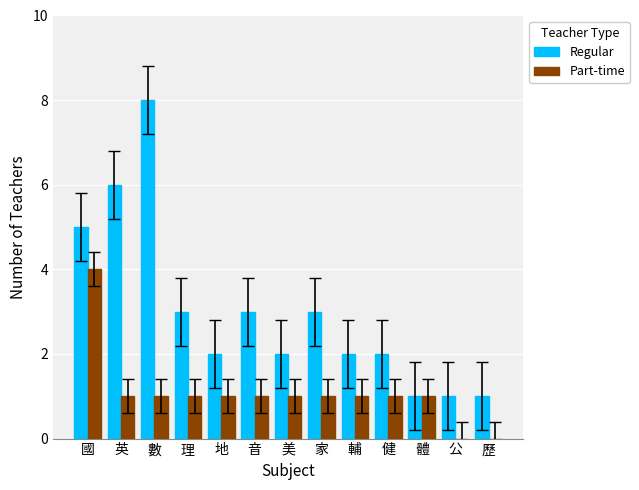

What value does the Regular series have at 數?

8